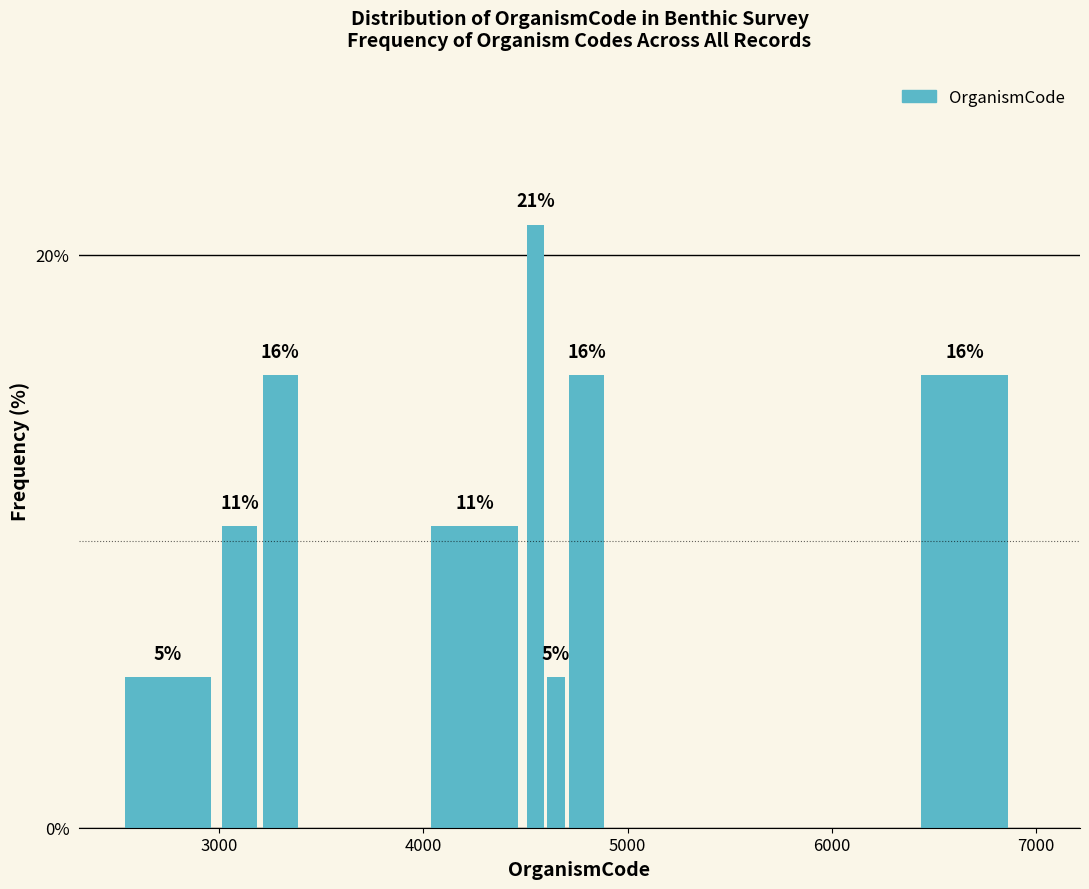

Read against the x-axis, roughly where is the centre of the tallest bar?

4600